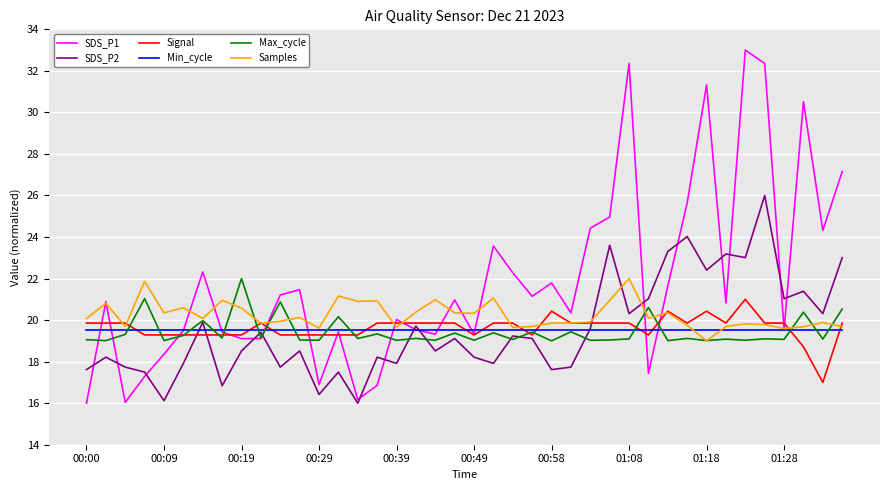

How many lines are shown in the chart?

6